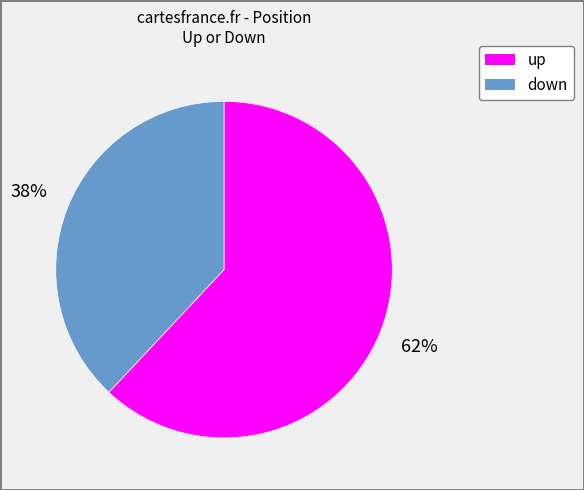

To the nearest percent, what portion does up represent?

62%